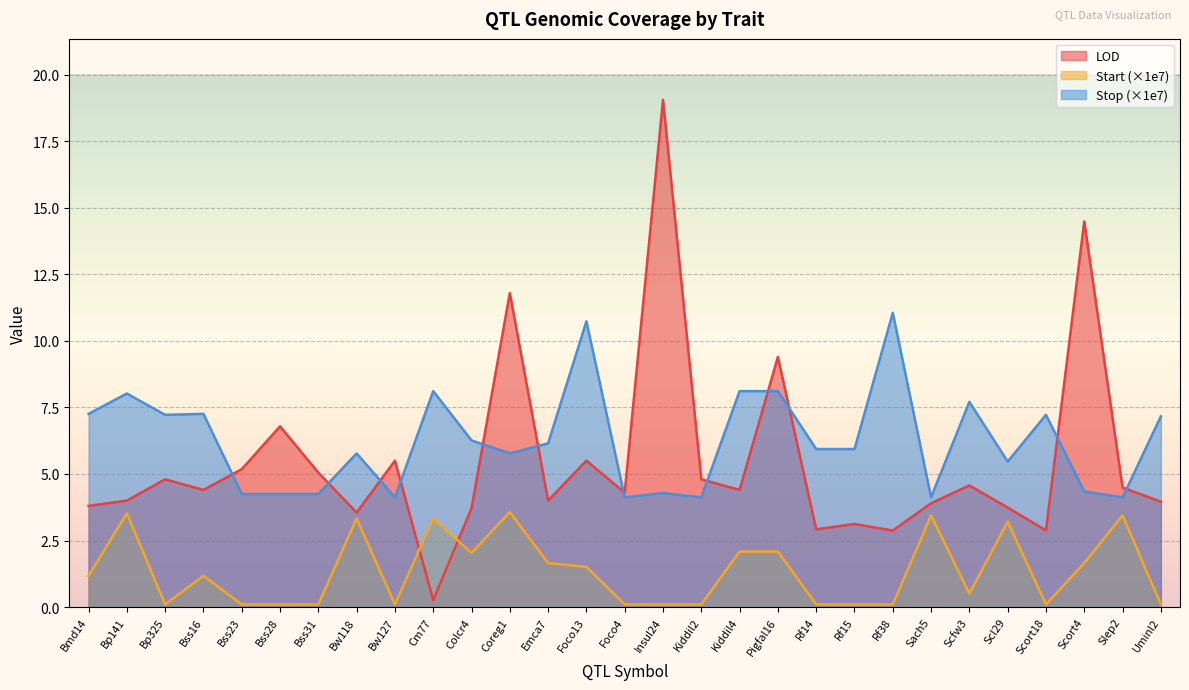

What are all the series names shown in the legend?

LOD, Start (×1e7), Stop (×1e7)